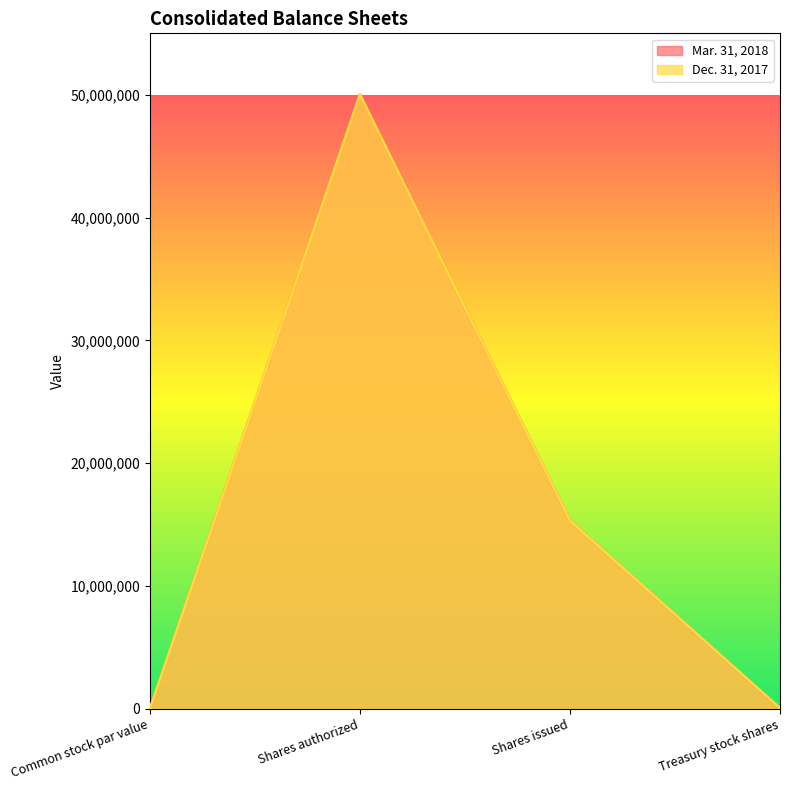

What is the label of the 4th point from the right?

Common stock par value